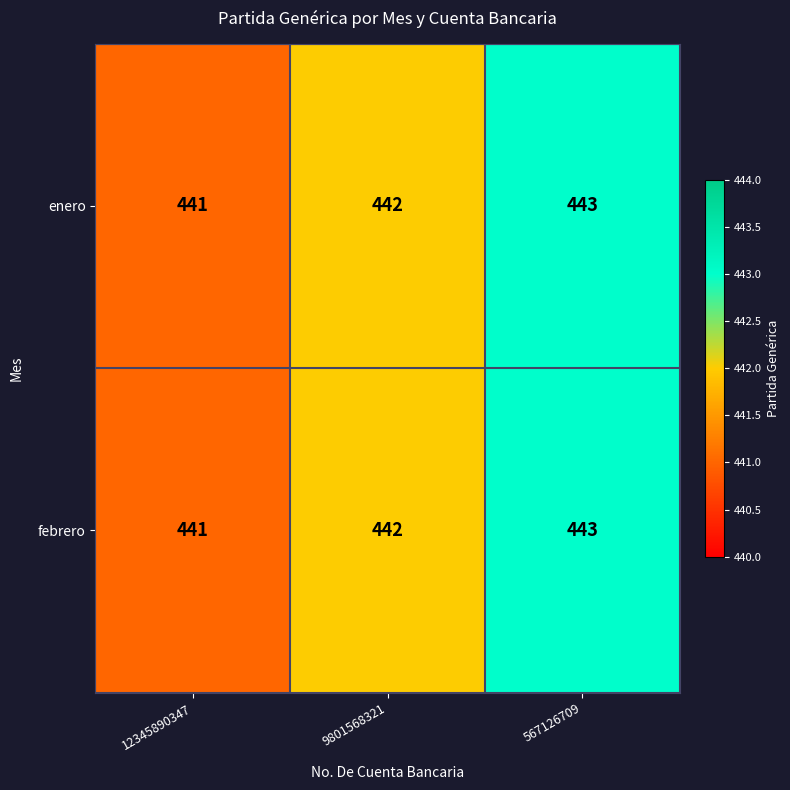

Count the number of data series in this chart.

2